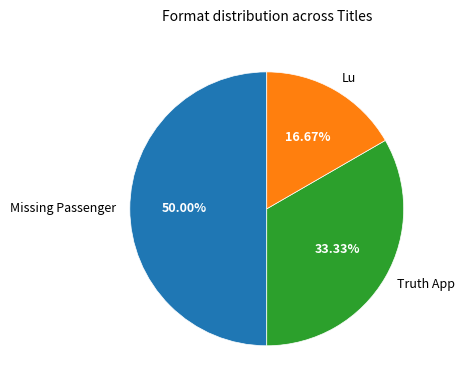

To the nearest percent, what is the difference between the Missing Passenger and Lu slice percentages?

33%